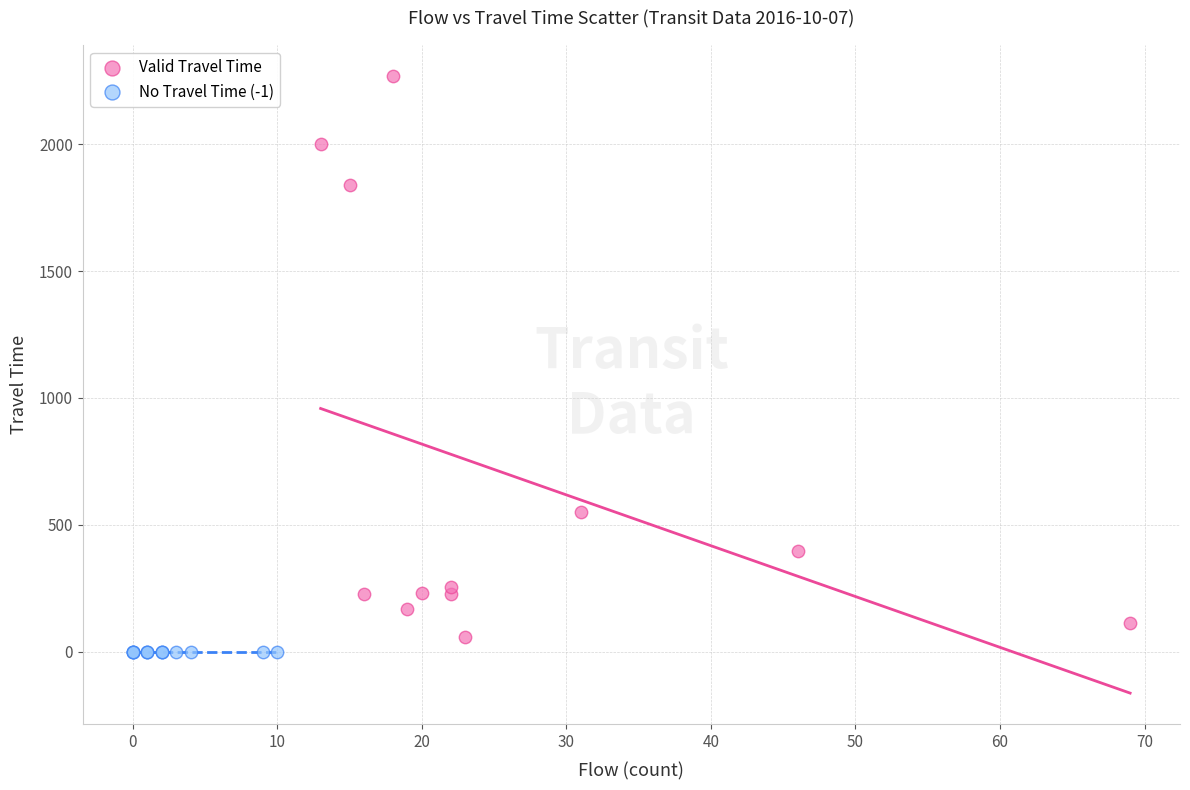

Which series reaches the minimum Y coordinate?

No Travel Time (-1)